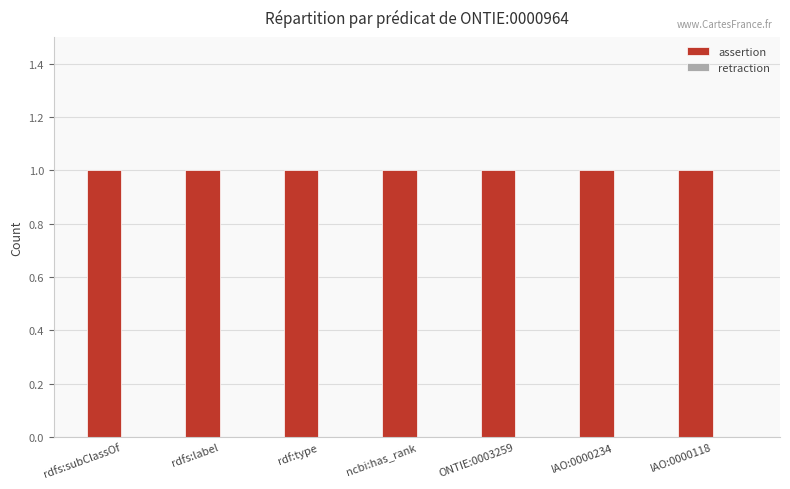

True or false: assertion has a value of 1 at rdfs:label.

True